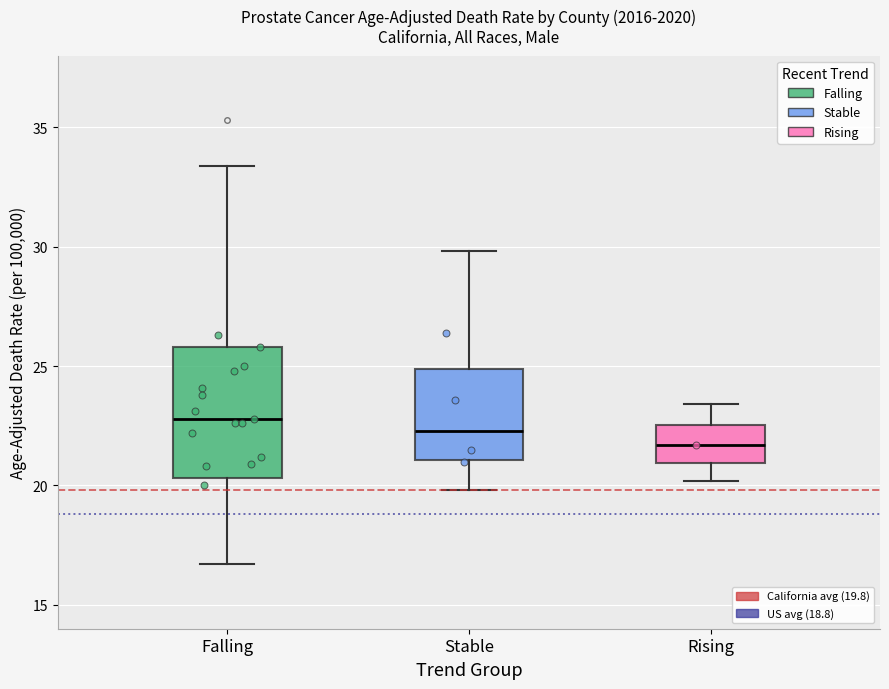

Which box has the lowest median line?

Rising